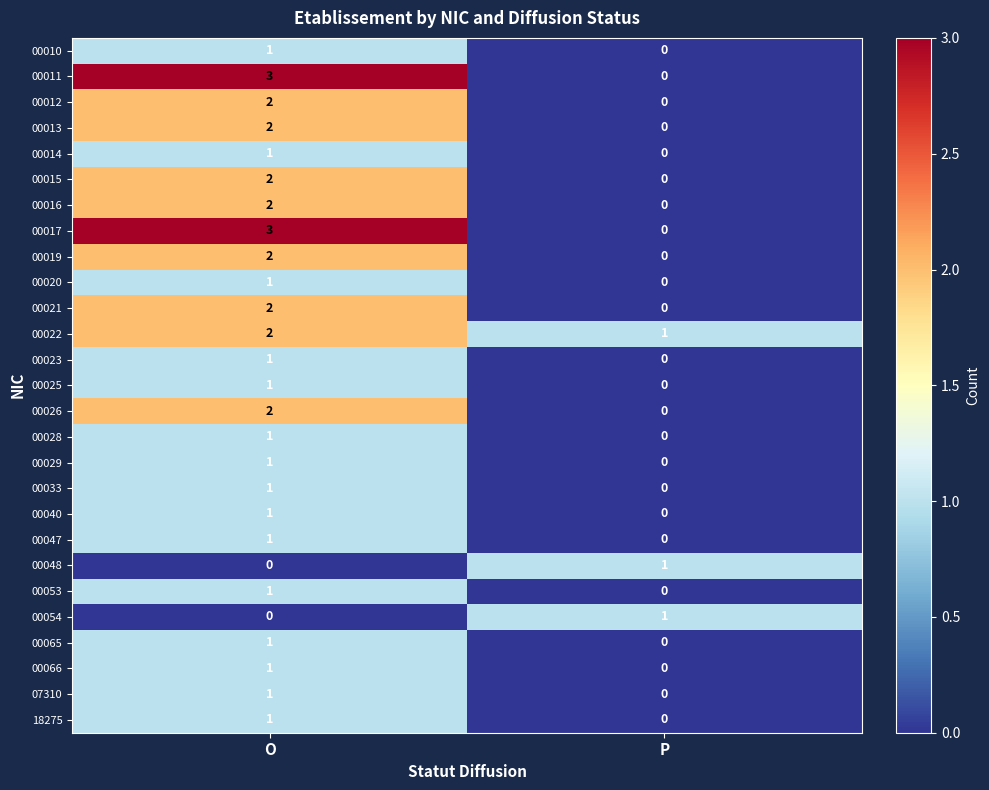

At which label is 00023 closest to 0?

P